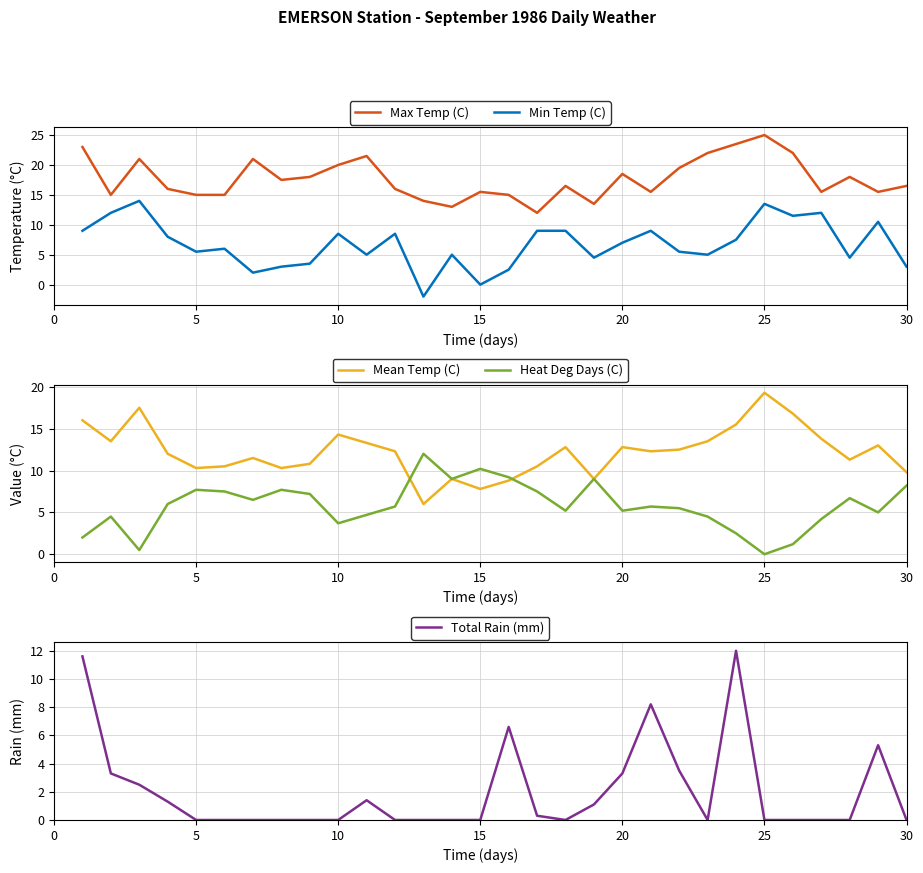

True or false: Mean Temp (C) and Total Rain (mm) cross at least once.

False